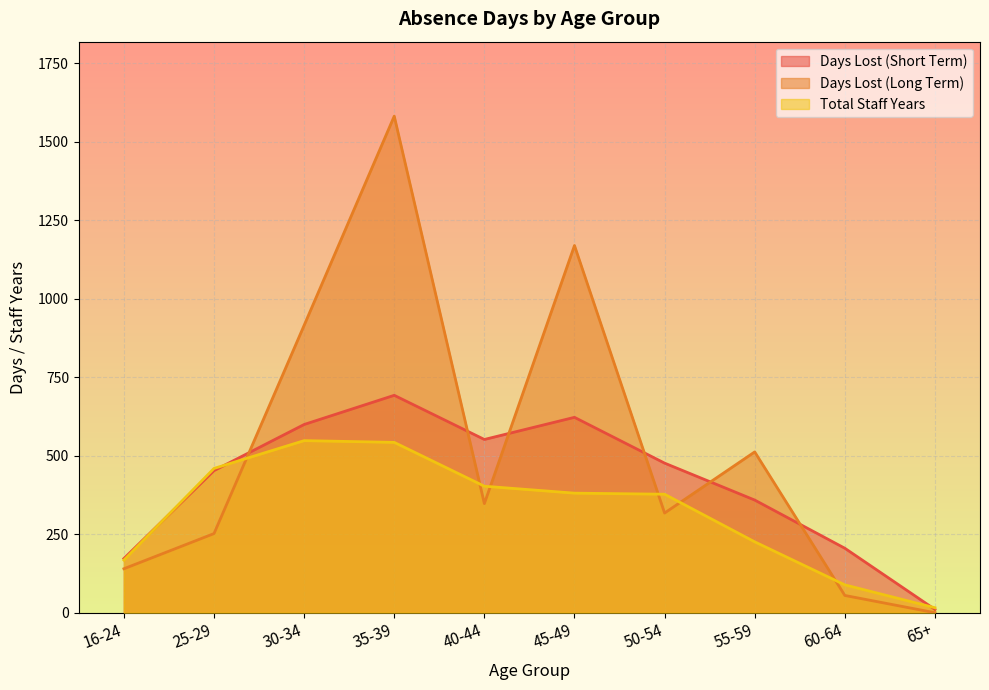

At which label is Days Lost (Long Term) closest to 790?

30-34